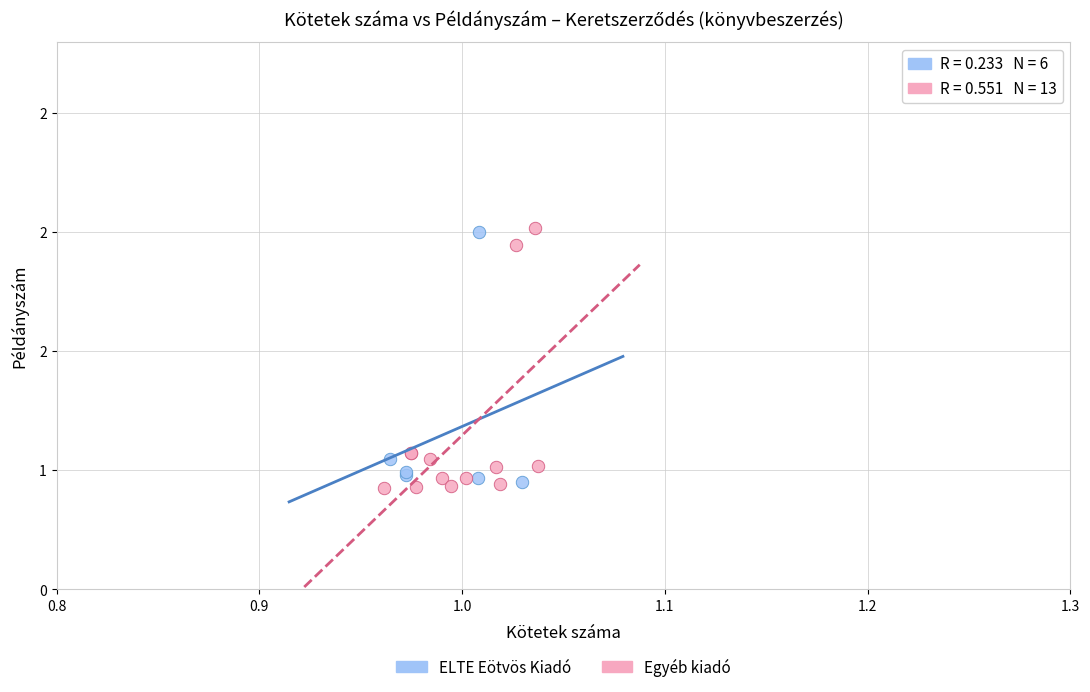

What are all the series names shown in the legend?

ELTE Eötvös Kiadó, Egyéb kiadó